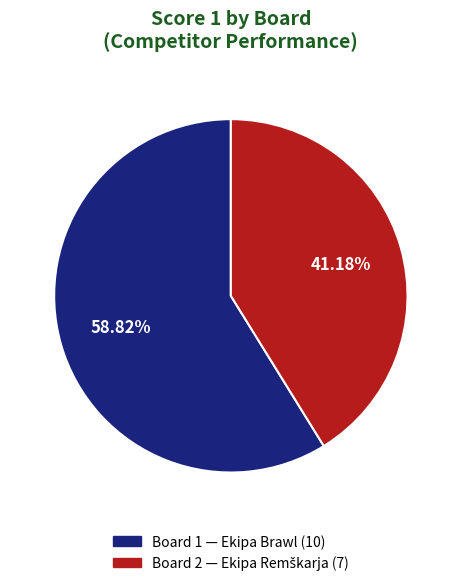

Is there a majority slice in this chart?

Yes